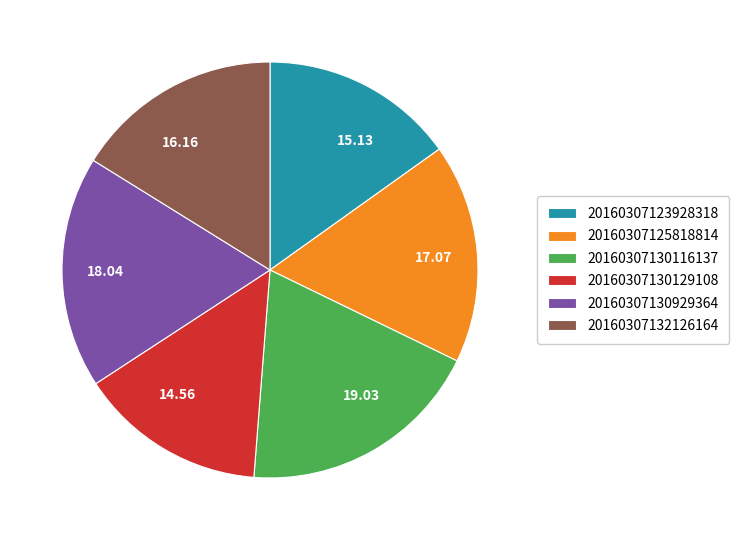

Count the number of slices in the pie.

6